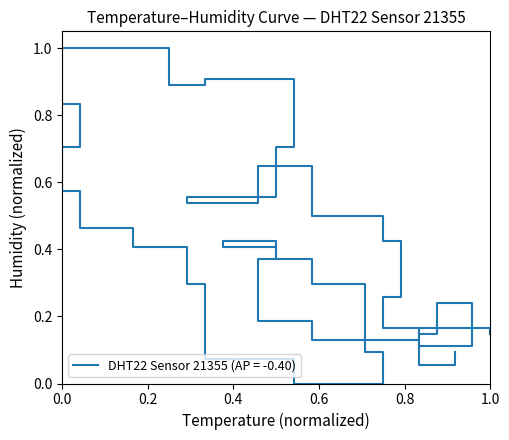

How many lines are shown in the chart?

1